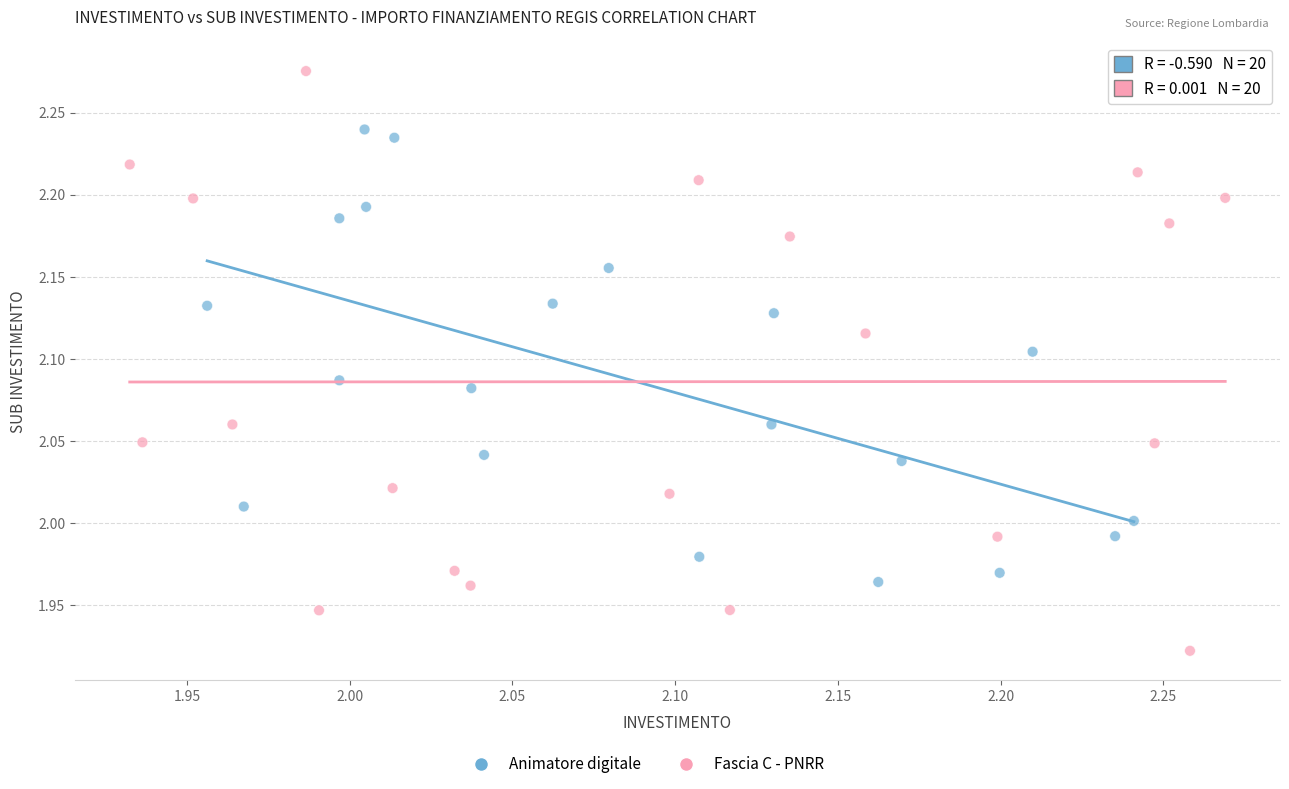

Which series has the largest Y range (max minus min)?

Fascia C - PNRR